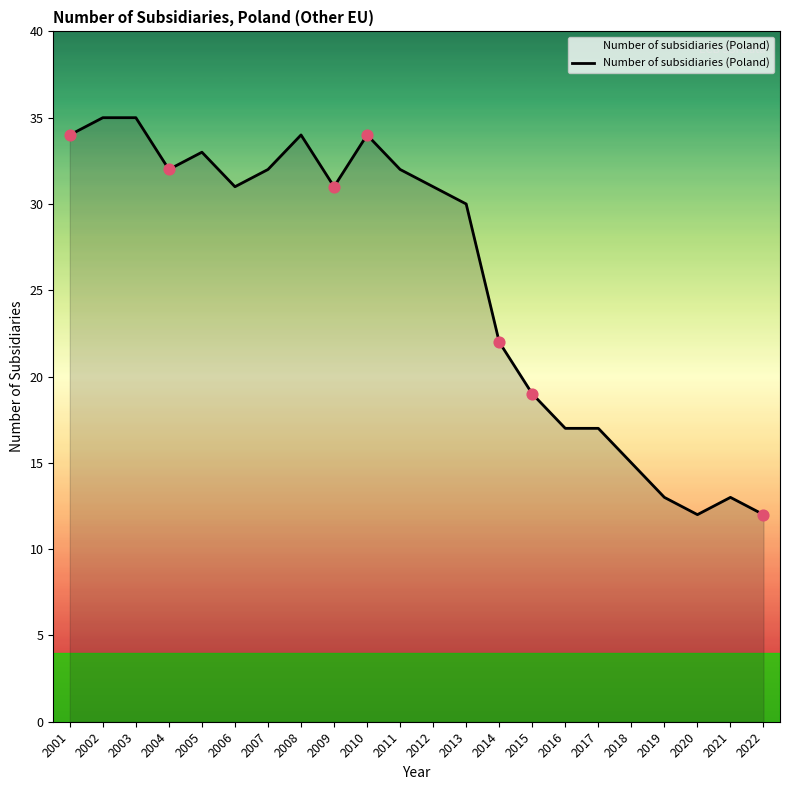

Which has a higher value, 2021 or 2005?

2005